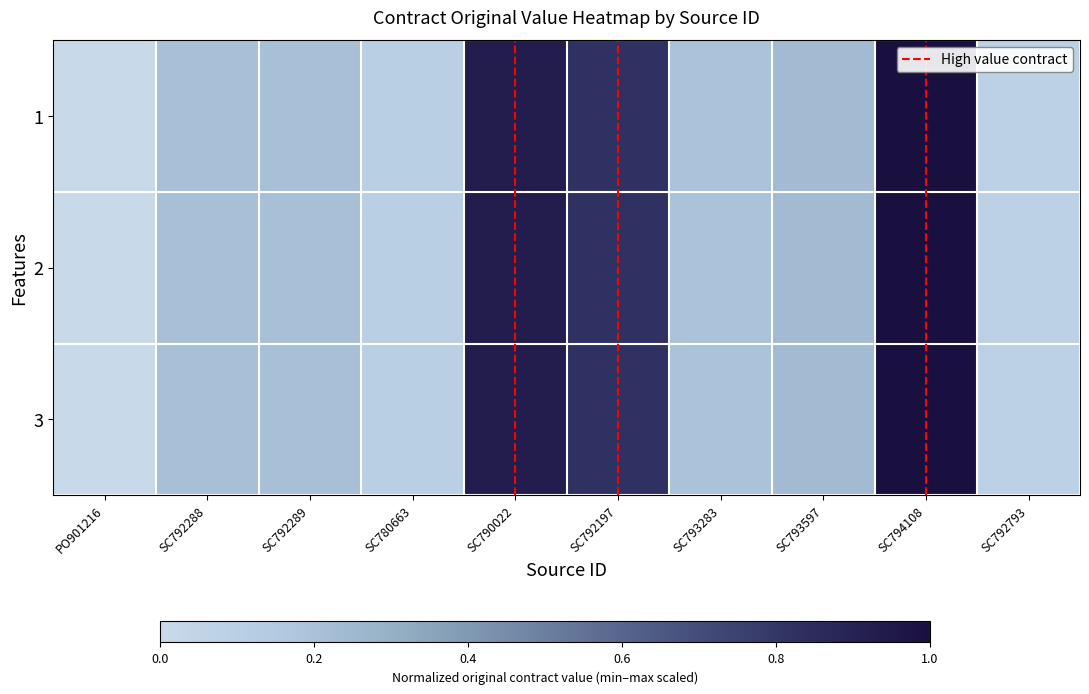

Rank the series at SC792289 from highest to lowest value.

1, 2, 3